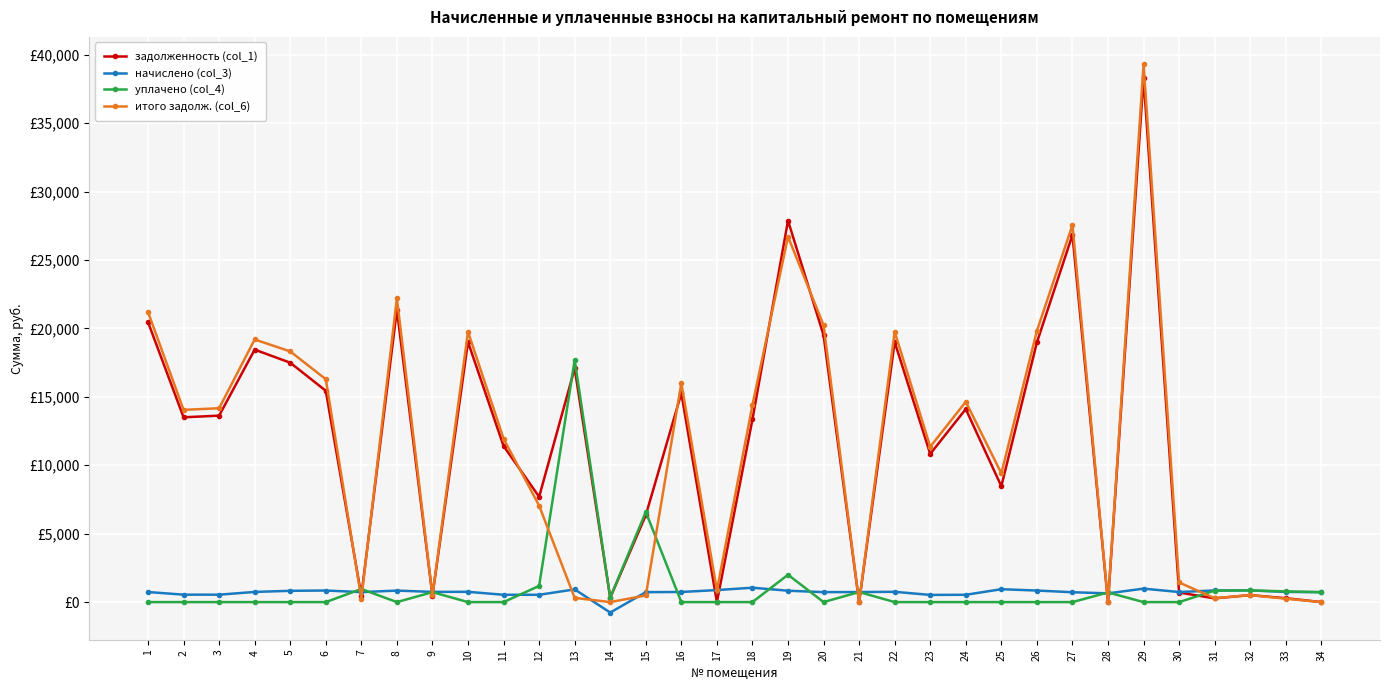

Reading left to right, list all the values displayed in this chart.

задолженность (col_1): 1=20464.9	2=13506.1	3=13626.8	4=18452.5	5=17496.5	6=15444.6	7=468.4	8=21361.3	9=476.7	10=19009.7	11=11409.0	12=7696.0	13=17072.9	14=322.8	15=6347.3	16=15264.6	17=0.0	18=13350.1	19=27880.1	20=19507.1	21=0.0	22=19009.7	23=10830.0	24=14109.0	25=8467.3	26=18978.8	27=26832.3	28=0.0	29=38322.4	30=698.9	31=272.1	32=510.4	33=284.1	34=0.0
начислено (col_3): 1=735.3	2=543.5	3=541.7	4=742.4	5=824.1	6=845.4	7=729.9	8=840.1	9=745.9	10=751.3	11=534.6	12=534.6	13=928.9	14=-765.2	15=726.4	16=738.8	17=877.4	18=1051.4	19=831.2	20=728.2	21=733.5	22=751.3	23=523.9	24=534.6	25=941.3	26=843.6	27=721.0	28=637.6	29=983.9	30=735.3	31=850.7	32=852.5	33=744.1	34=724.6
уплачено (col_4): 1=0.0	2=0.0	3=0.0	4=0.0	5=0.0	6=0.0	7=955.0	8=0.0	9=725.7	10=0.0	11=0.0	12=1180.0	13=17693.0	14=322.8	15=6590.0	16=0.0	17=0.0	18=0.0	19=2000.0	20=0.0	21=734.0	22=0.0	23=0.0	24=0.0	25=0.0	26=0.0	27=0.0	28=705.0	29=0.0	30=0.0	31=839.2	32=854.0	33=780.2	34=726.0
итого задолж. (col_6): 1=21200.2	2=14049.6	3=14168.5	4=19194.9	5=18320.6	6=16289.9	7=243.3	8=22201.4	9=496.9	10=19761.0	11=11943.6	12=7050.6	13=308.8	14=0.0	15=483.7	16=16003.5	17=864.5	18=14401.5	19=26711.3	20=20235.3	21=0.0	22=19761.0	23=11353.9	24=14643.6	25=9408.6	26=19822.4	27=27553.4	28=0.0	29=39306.3	30=1434.2	31=283.6	32=508.8	33=248.1	34=0.0